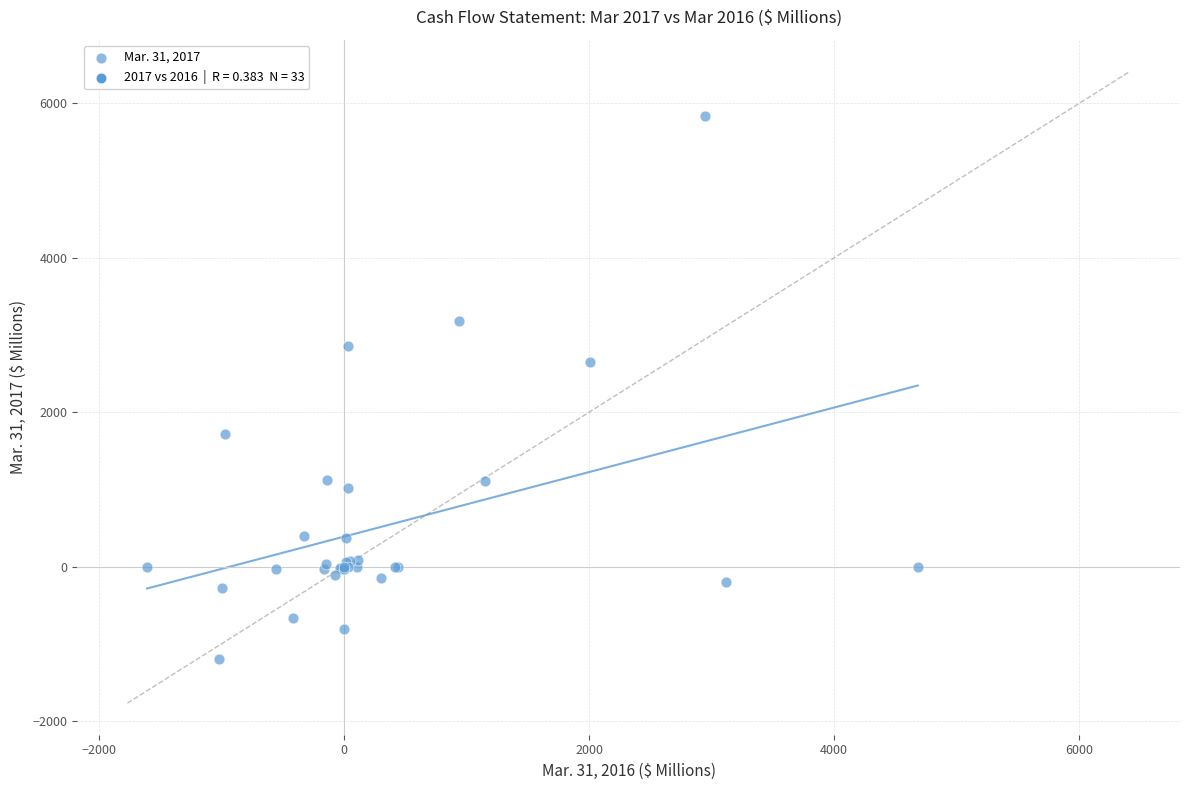

What Y value in the scatter plot is closest to 2318?

2647